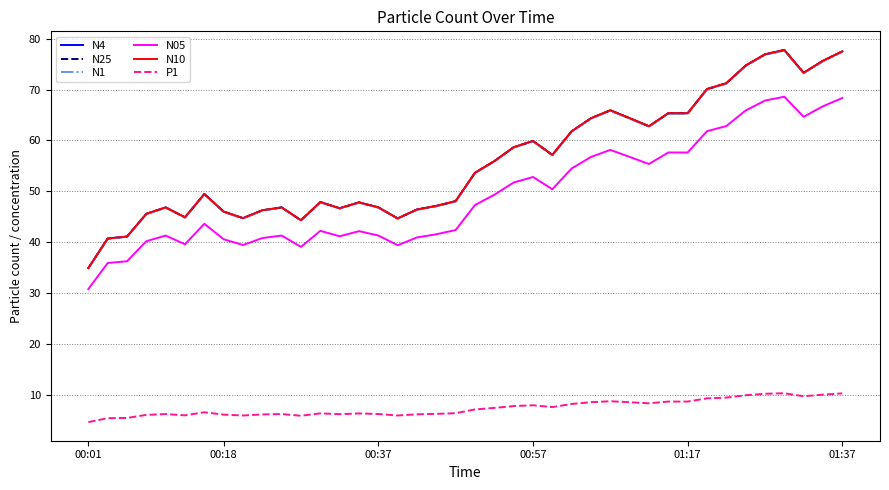

What is the maximum value for N1?

77.7